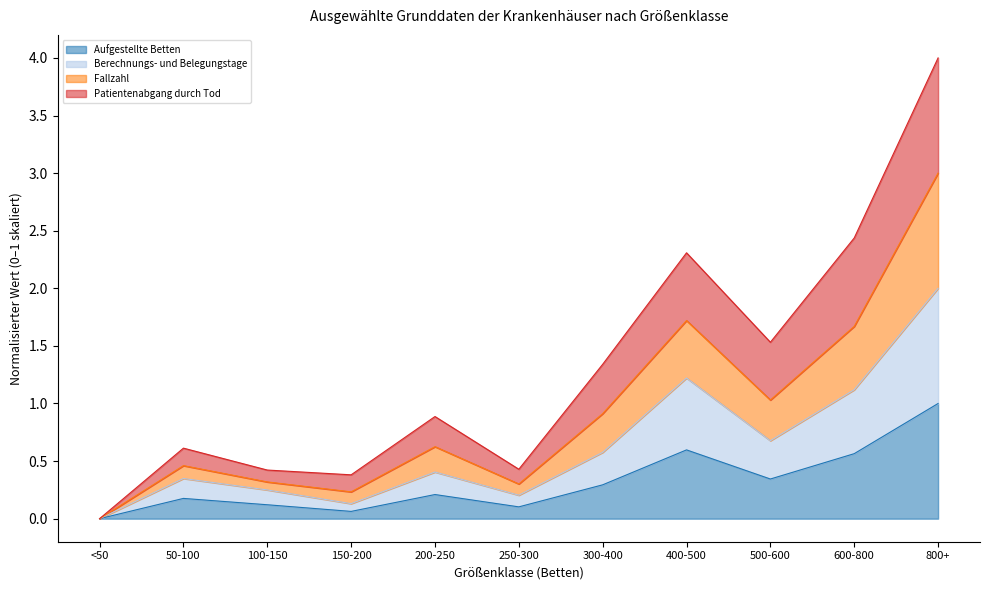

At which label does Aufgestellte Betten reach its peak?

800+